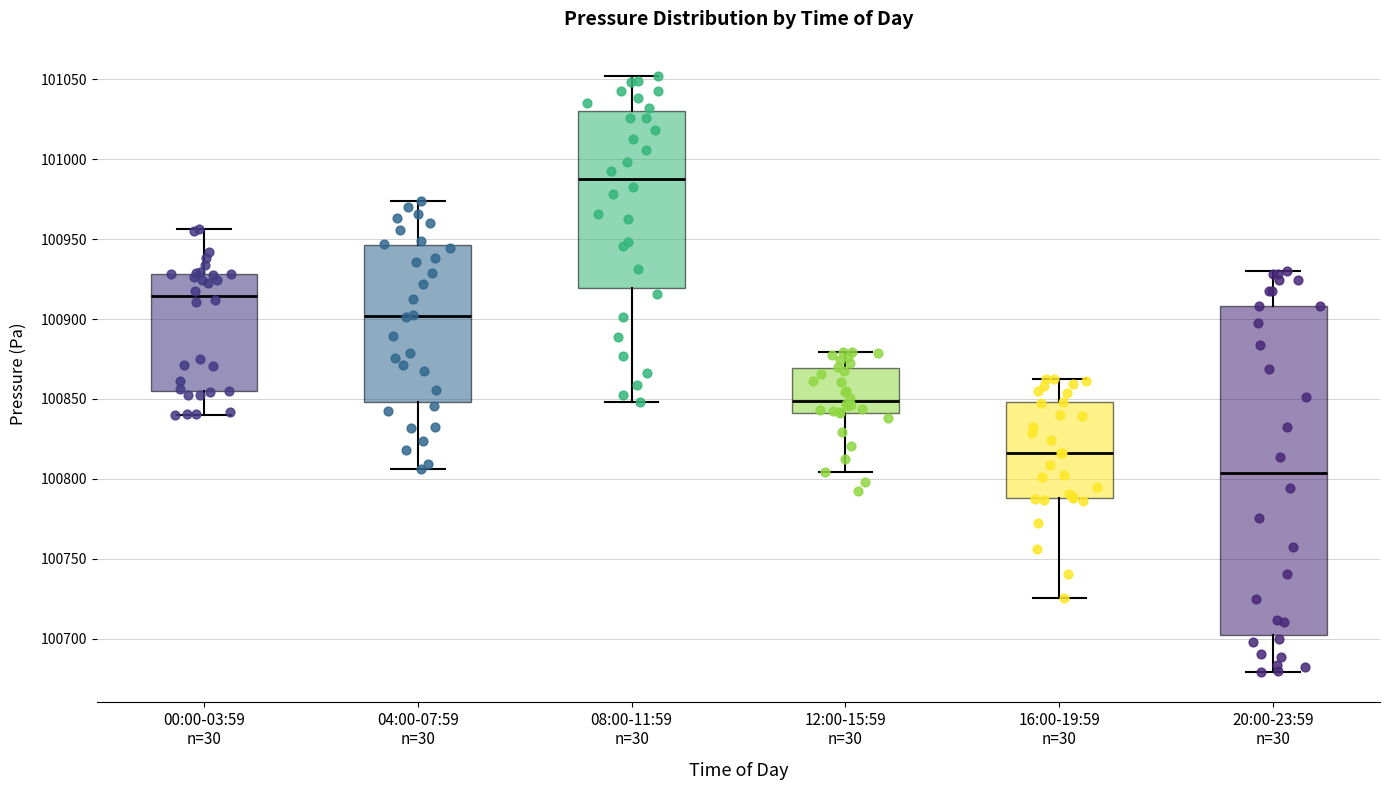

Which box's median line is the highest?

08:00-11:59 n=30